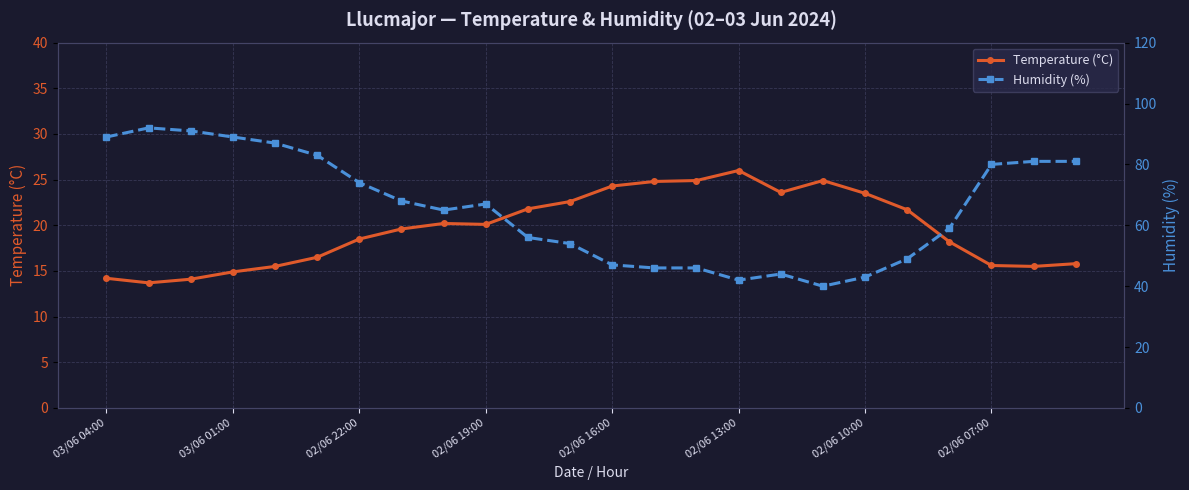

Reading left to right, list all the values displayed in this chart.

Temperature (°C): 14.2	13.7	14.1	14.9	15.5	16.5	18.5	19.6	20.2	20.1	21.8	22.6	24.3	24.8	24.9	26.0	23.6	24.9	23.5	21.7	18.2	15.6	15.5	15.8
Humidity (%): 89.0	92.0	91.0	89.0	87.0	83.0	74.0	68.0	65.0	67.0	56.0	54.0	47.0	46.0	46.0	42.0	44.0	40.0	43.0	49.0	59.0	80.0	81.0	81.0